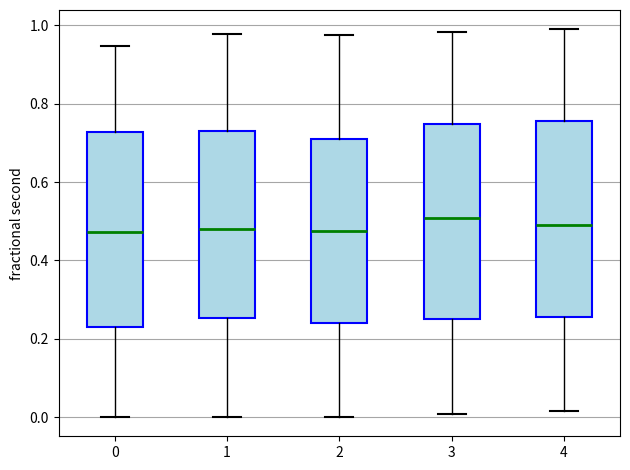

Reading left to right, read every box against the y-axis: the position of its median line, the range the box covers, and the ends of its whiskers. The values are not printed on the chart, so give them approximately, as read against the axis.

0: median 0.48, box 0.22 to 0.72, whiskers 0.00 to 0.94
1: median 0.48, box 0.26 to 0.74, whiskers 0.00 to 0.98
2: median 0.48, box 0.24 to 0.70, whiskers 0.00 to 0.98
3: median 0.50, box 0.24 to 0.74, whiskers 0.00 to 0.98
4: median 0.48, box 0.26 to 0.76, whiskers 0.02 to 0.98